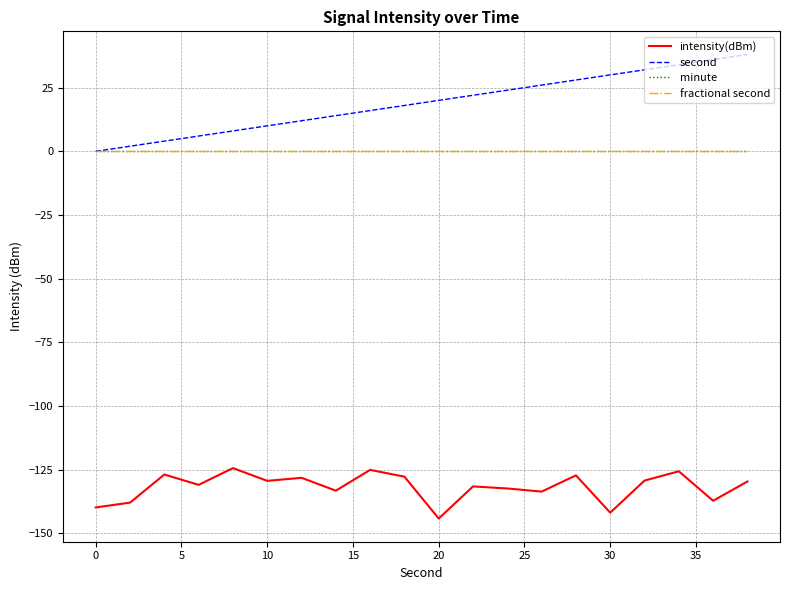

Reading left to right, what are all the values shown in this chart?

intensity(dBm): -139.8	-137.9	-126.9	-131.0	-124.4	-129.4	-128.2	-133.2	-125.1	-127.8	-144.2	-131.6	-132.4	-133.6	-127.2	-141.9	-129.3	-125.6	-137.2	-129.6
second: 0.0	2.0	4.0	6.0	8.0	10.0	12.0	14.0	16.0	18.0	20.0	22.0	24.0	26.0	28.0	30.0	32.0	34.0	36.0	38.0
minute: 0.0	0.0	0.0	0.0	0.0	0.0	0.0	0.0	0.0	0.0	0.0	0.0	0.0	0.0	0.0	0.0	0.0	0.0	0.0	0.0
fractional second: 0.0	0.0	0.0	0.0	0.0	0.0	0.0	0.0	0.0	0.0	0.0	0.0	0.0	0.0	0.0	0.0	0.0	0.0	0.0	0.0